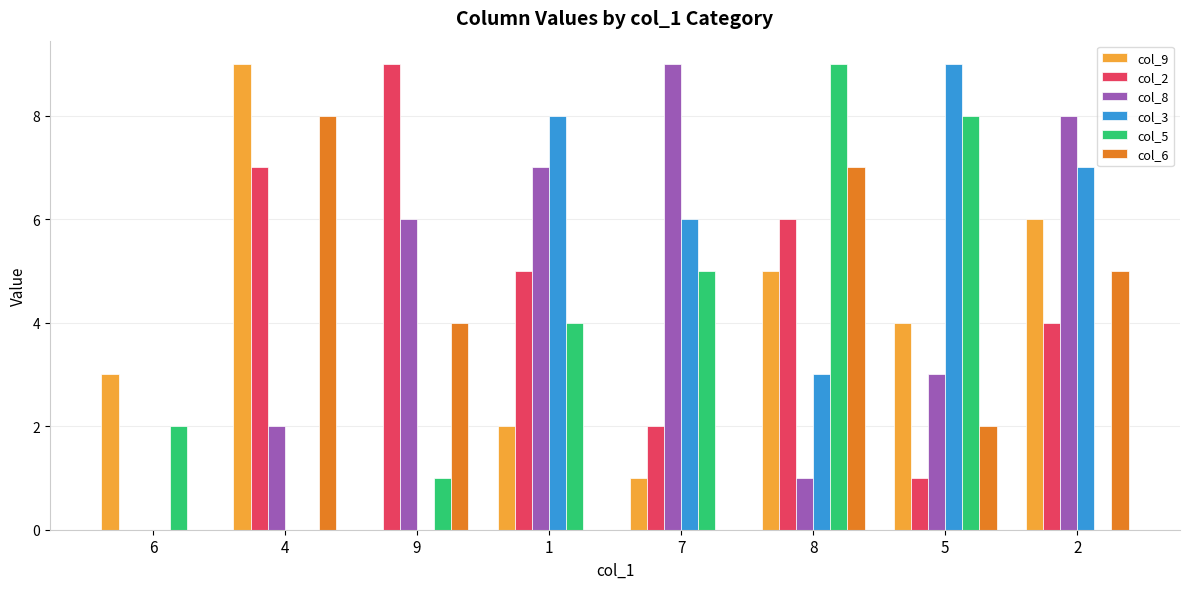

Reading right to left, transcribe all the data shown in this chart.

col_9: 2=6	5=4	8=5	7=1	1=2	9=0	4=9	6=3
col_2: 2=4	5=1	8=6	7=2	1=5	9=9	4=7	6=0
col_8: 2=8	5=3	8=1	7=9	1=7	9=6	4=2	6=0
col_3: 2=7	5=9	8=3	7=6	1=8	9=0	4=0	6=0
col_5: 2=0	5=8	8=9	7=5	1=4	9=1	4=0	6=2
col_6: 2=5	5=2	8=7	7=0	1=0	9=4	4=8	6=0